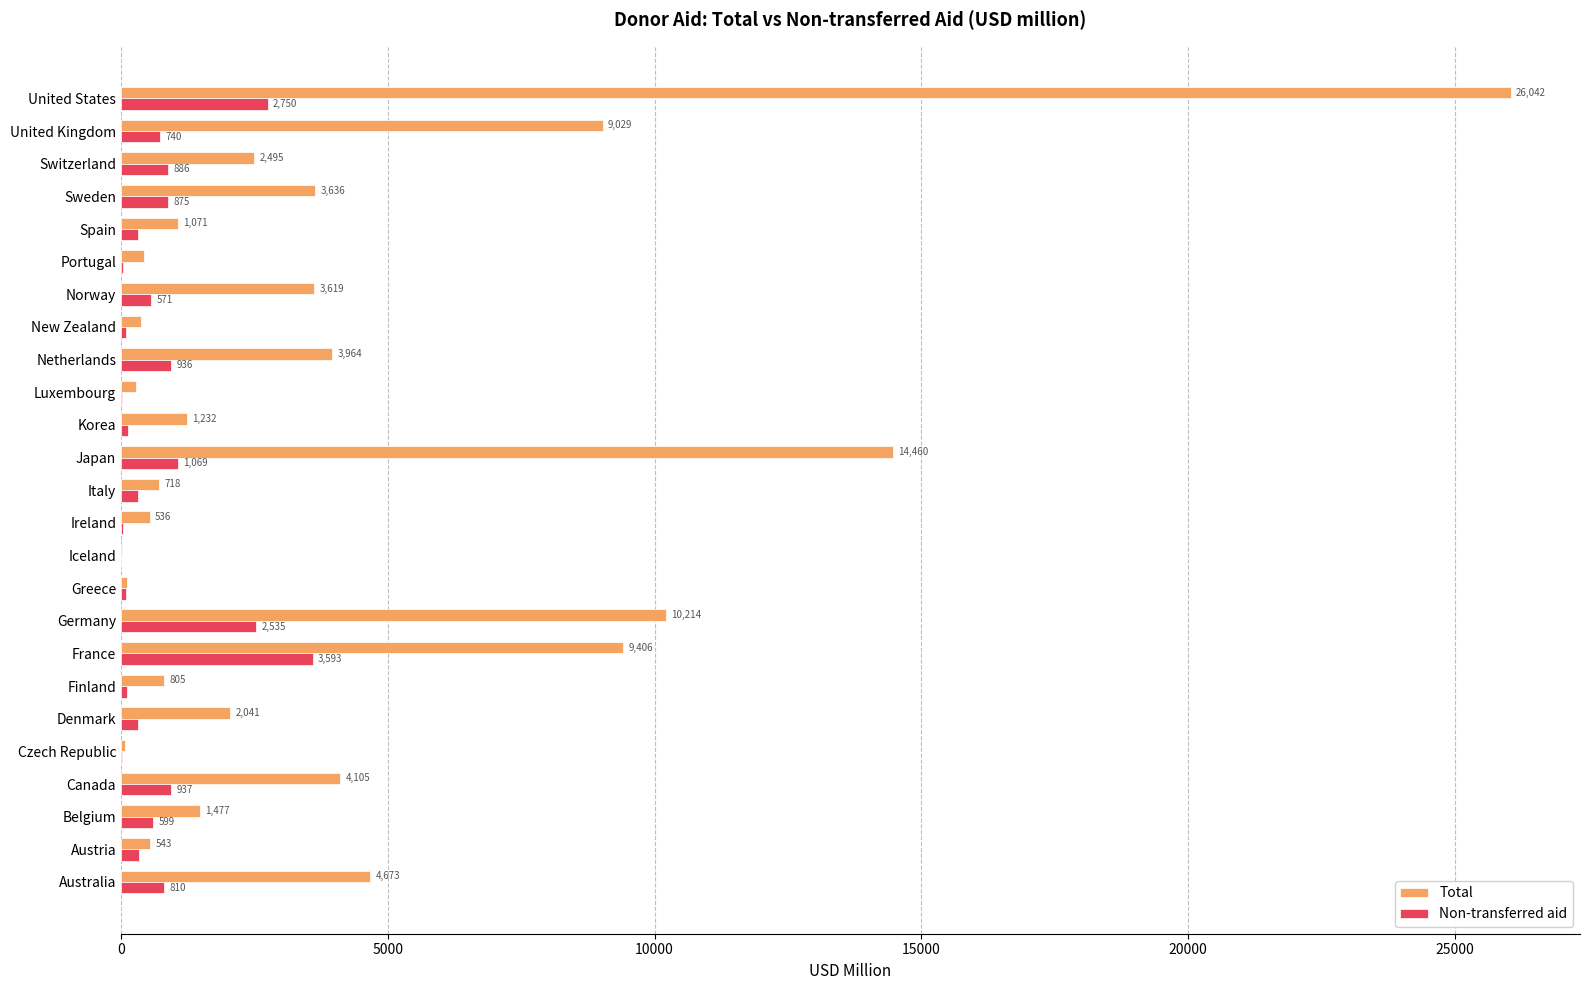

Which series changed the most between Korea and United Kingdom?

Total